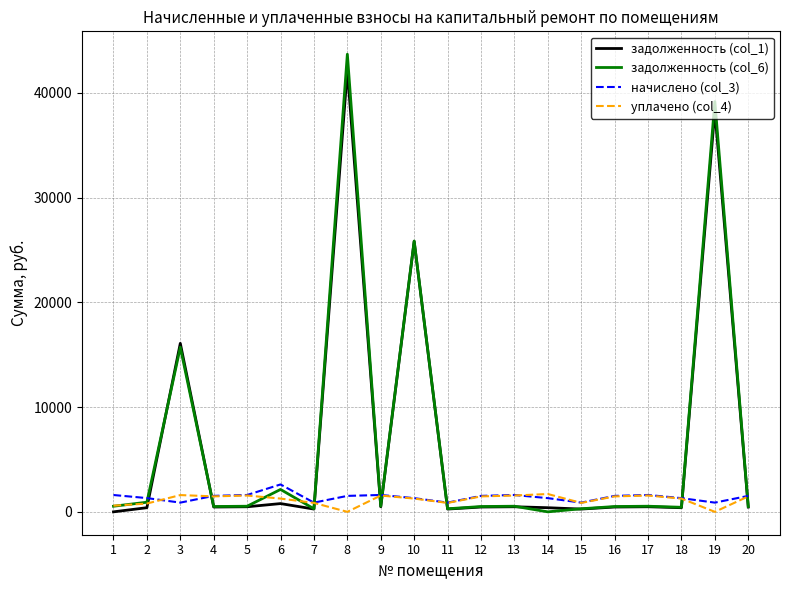

Where do задолженность (col_6) and начислено (col_3) first cross each other?

2 and 3